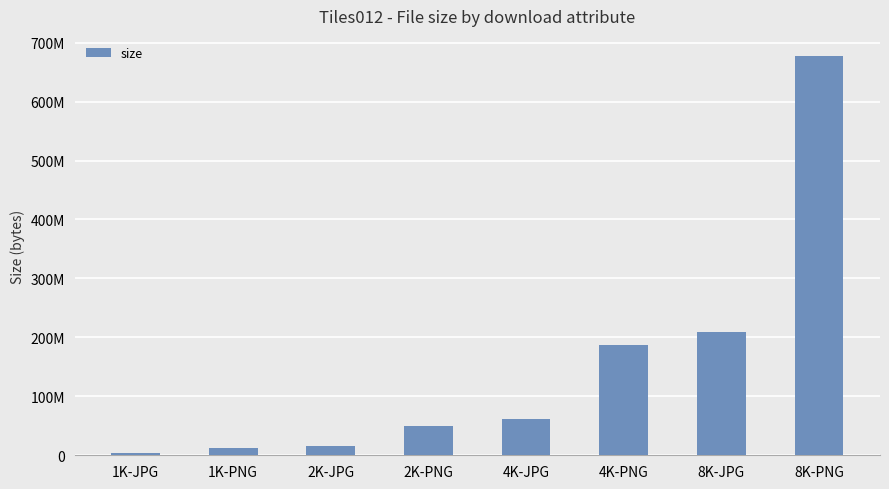

Reading left to right, what are all the values shown in this chart?

1K-JPG=4170616	1K-PNG=12853767	2K-JPG=15585429	2K-PNG=48998798	4K-JPG=61384780	4K-PNG=187381712	8K-JPG=208854495	8K-PNG=677613043